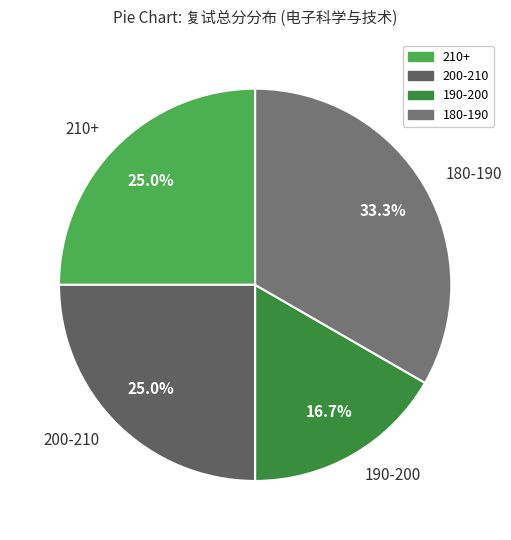

Between 210+ and 190-200, which is larger?

210+